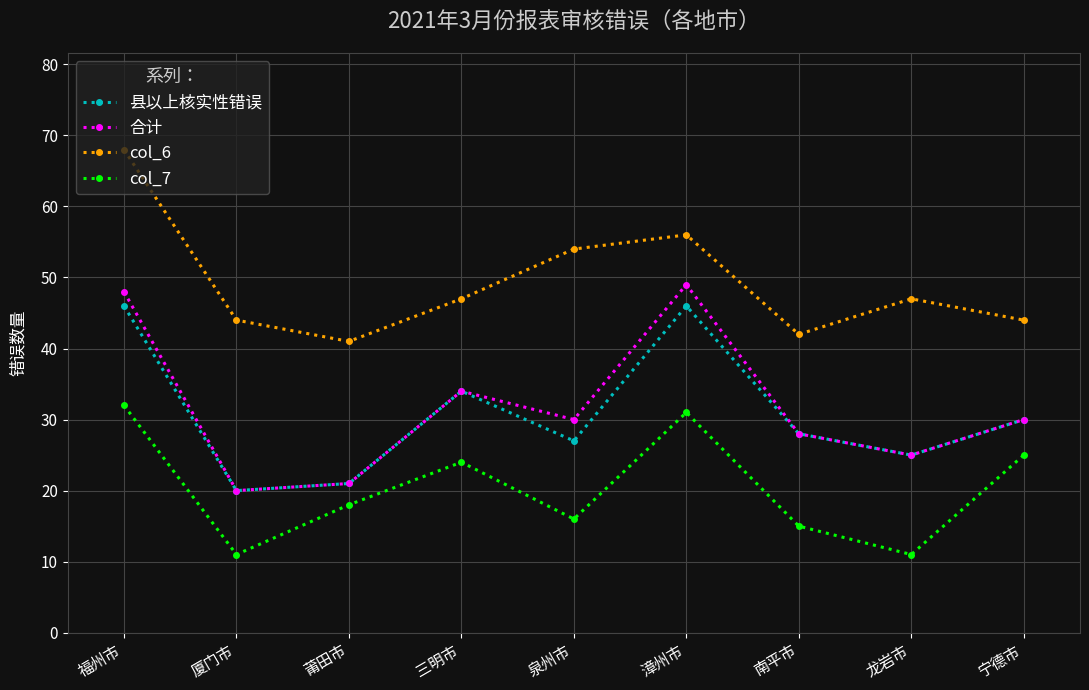

True or false: 县以上核实性错误 has a value of 49 at 宁德市.

False